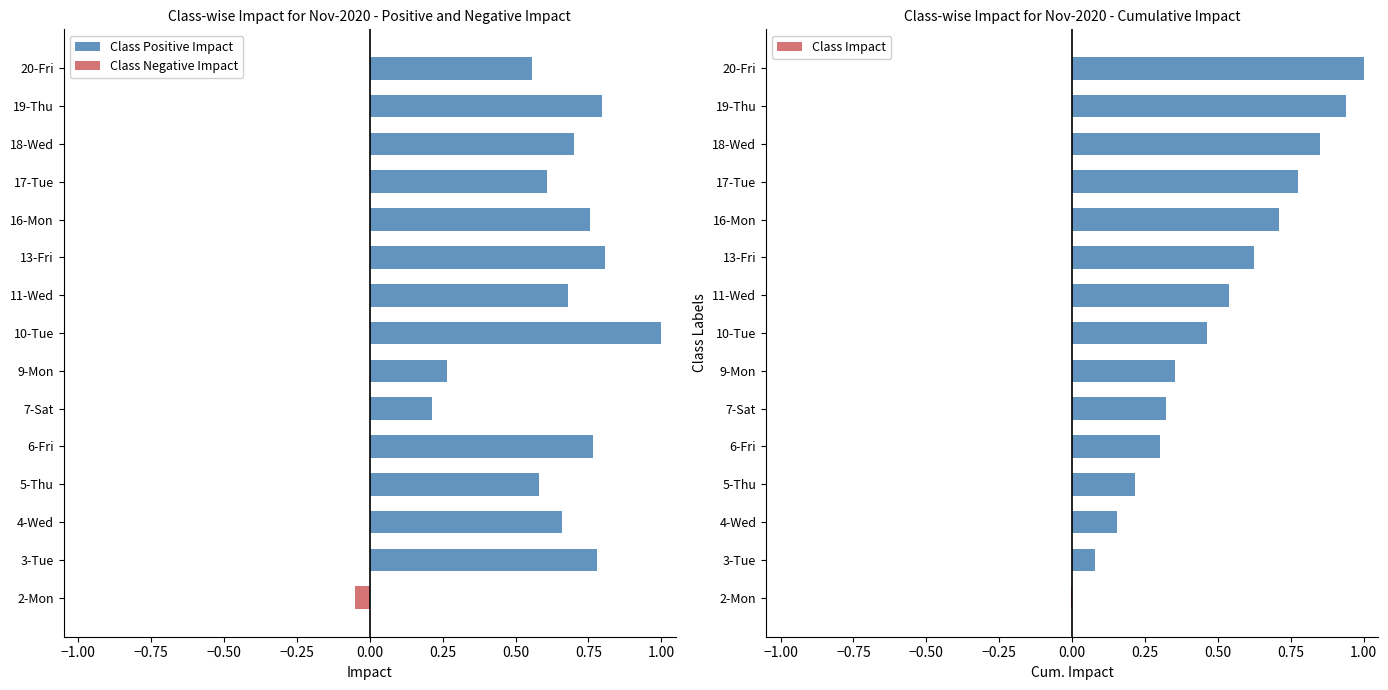

How many values in the Class Negative Impact series are below 0?

1